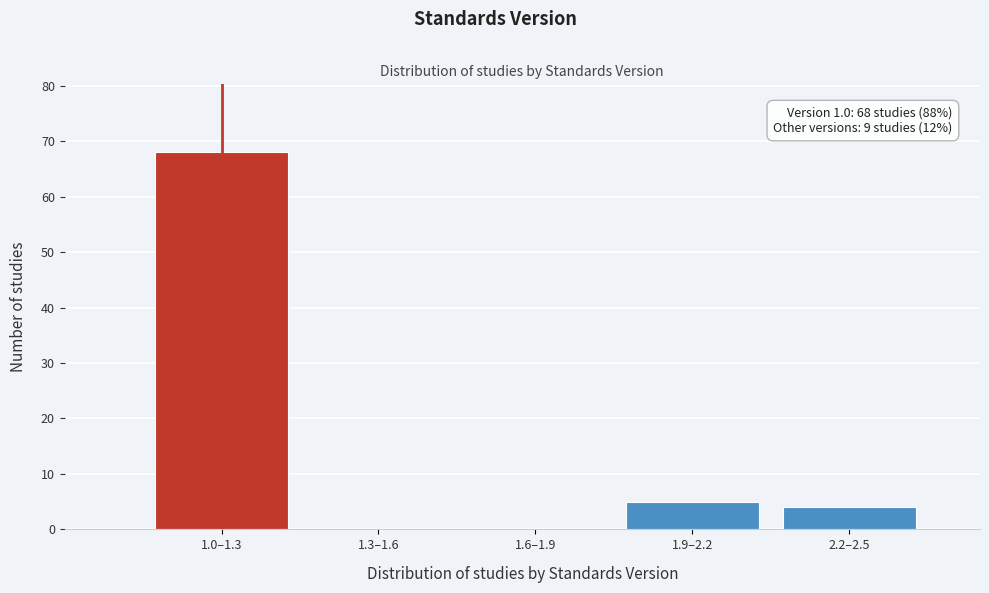

Reading left to right, extract all data points from this chart.

1.0–1.3=68	1.3–1.6=0	1.6–1.9=0	1.9–2.2=5	2.2–2.5=4